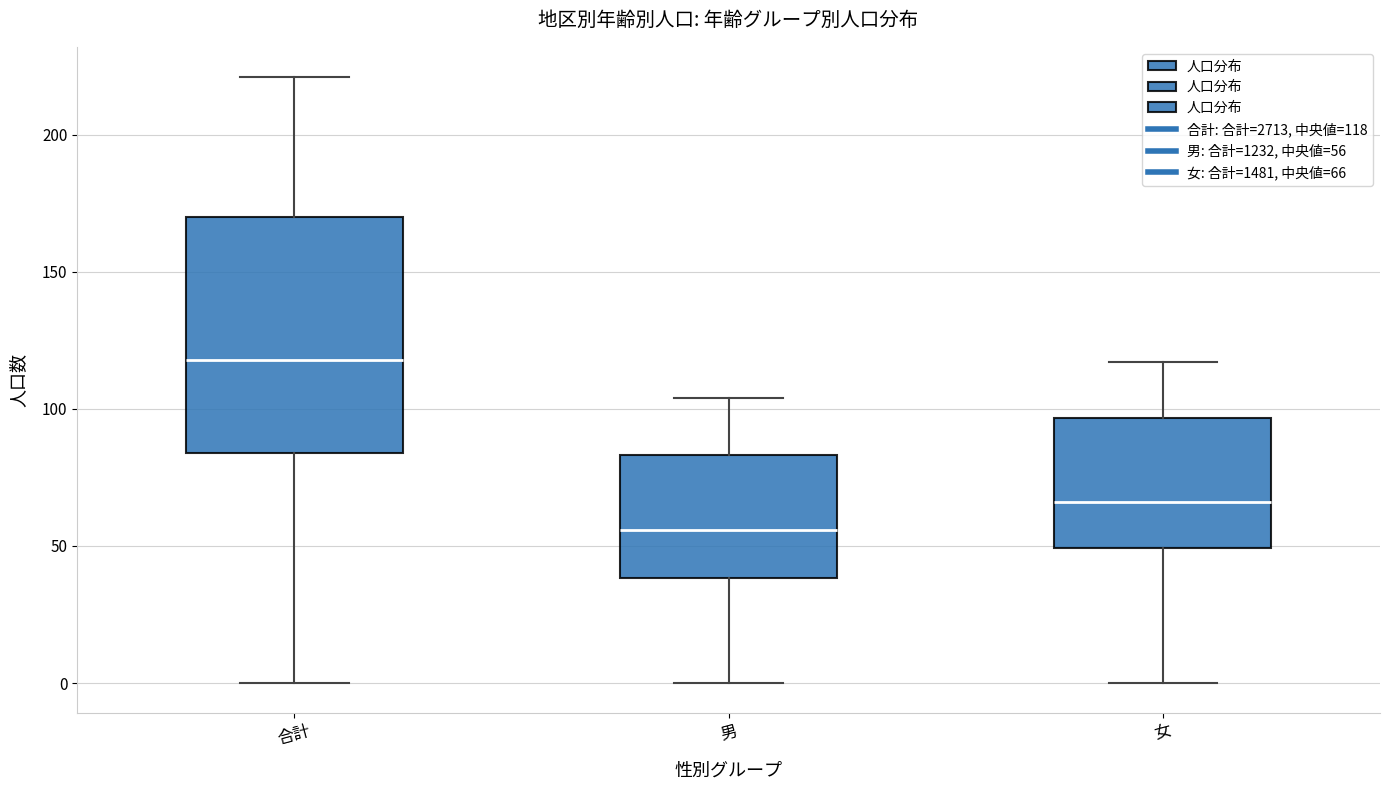

Which box has the highest median line?

合計